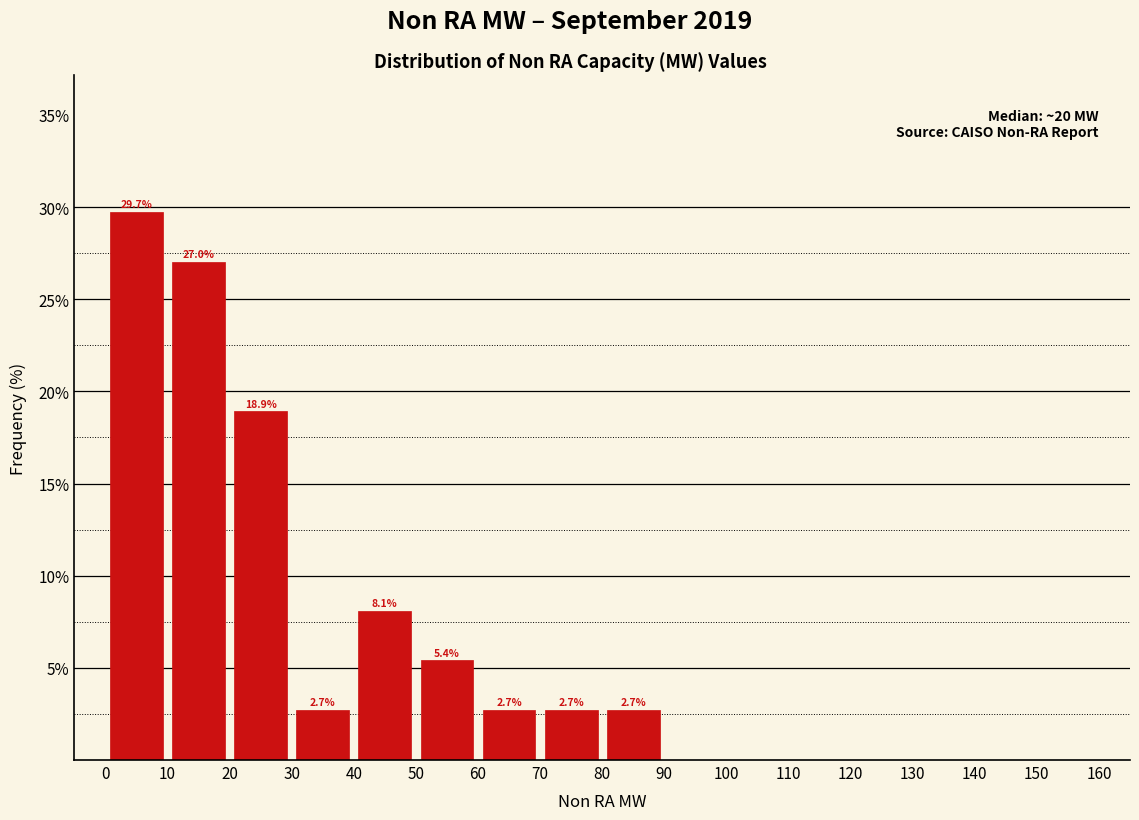

Which range on the x-axis has the tallest bar?

0 to 10